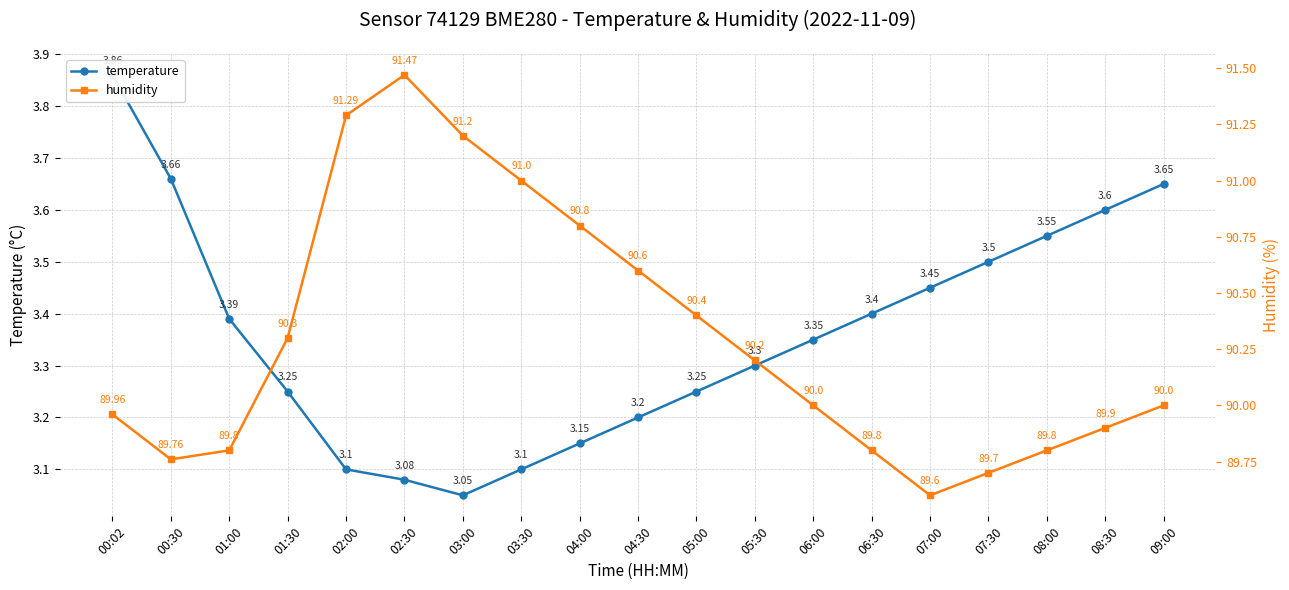

Which category has the highest value across all series?

02:30